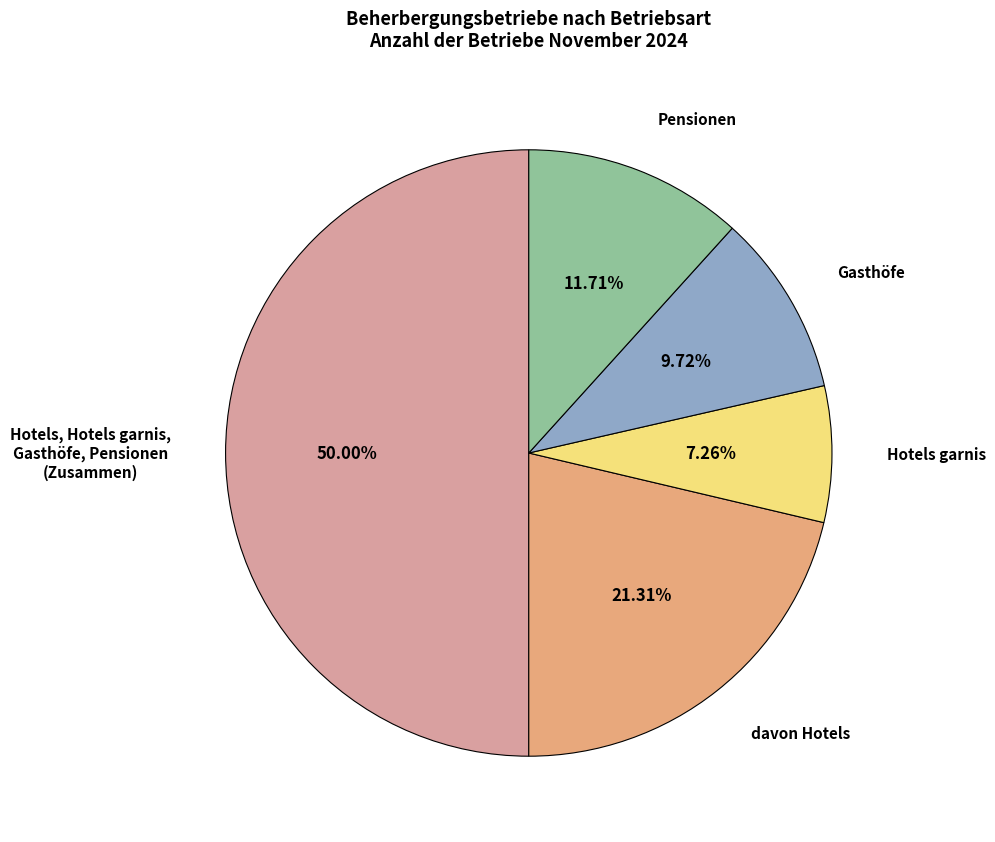

To the nearest percent, what is the average slice percentage?

20%